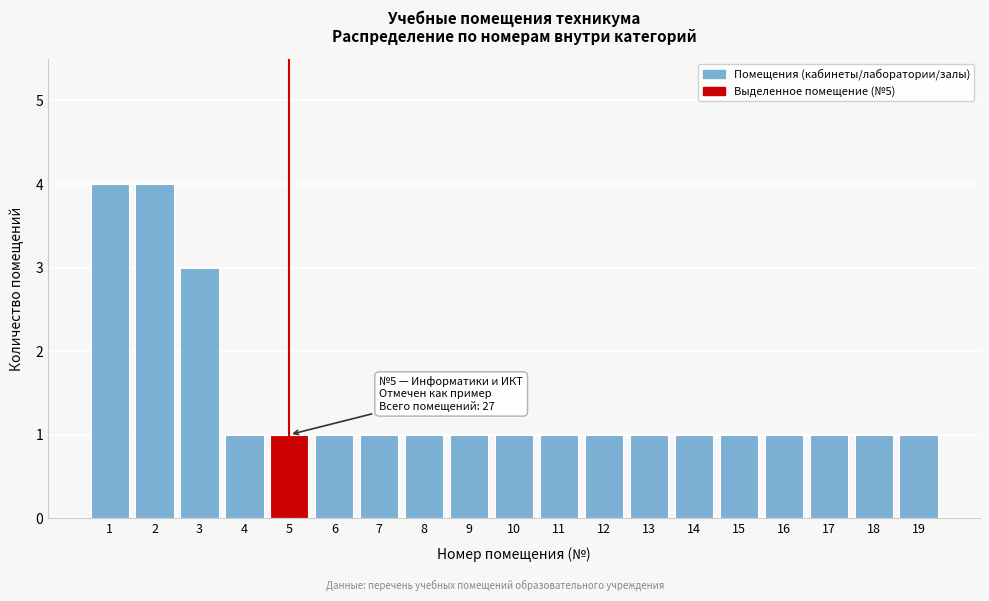

Reading left to right, what are all the values shown in this chart?

4	4	3	1	1	1	1	1	1	1	1	1	1	1	1	1	1	1	1